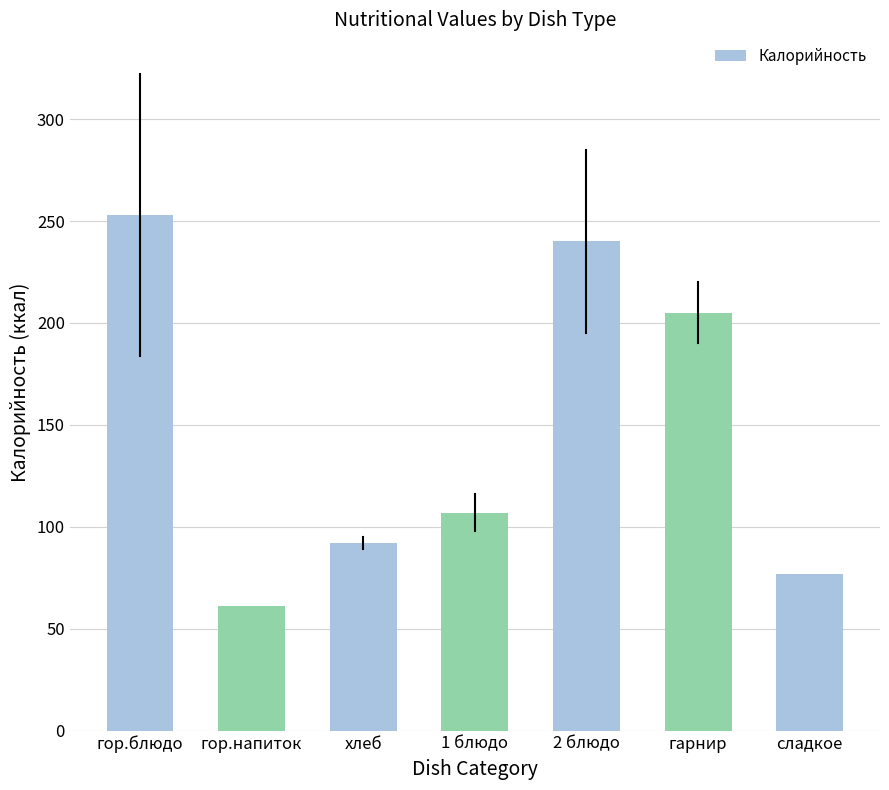

The chart shows a value of 107 at 1 блюдо. True or false?

True